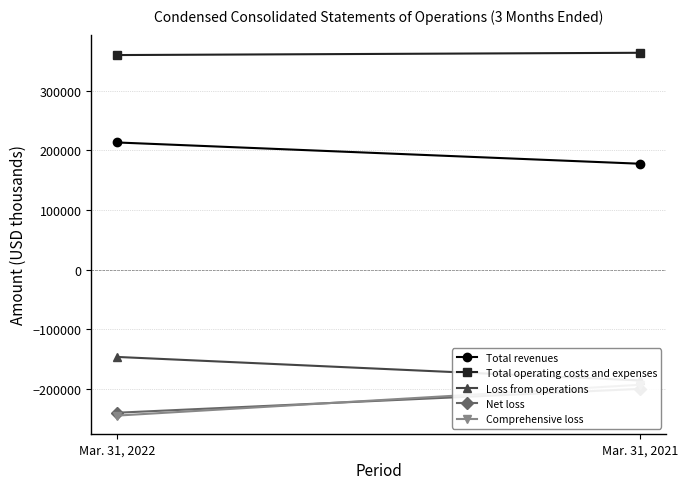

Reading right to left, extract all data points from this chart.

Total revenues: Mar. 31, 2021=177566	Mar. 31, 2022=213259
Total operating costs and expenses: Mar. 31, 2021=363820	Mar. 31, 2022=359991
Loss from operations: Mar. 31, 2021=-186254	Mar. 31, 2022=-146732
Net loss: Mar. 31, 2021=-200291	Mar. 31, 2022=-240341
Comprehensive loss: Mar. 31, 2021=-193386	Mar. 31, 2022=-245147